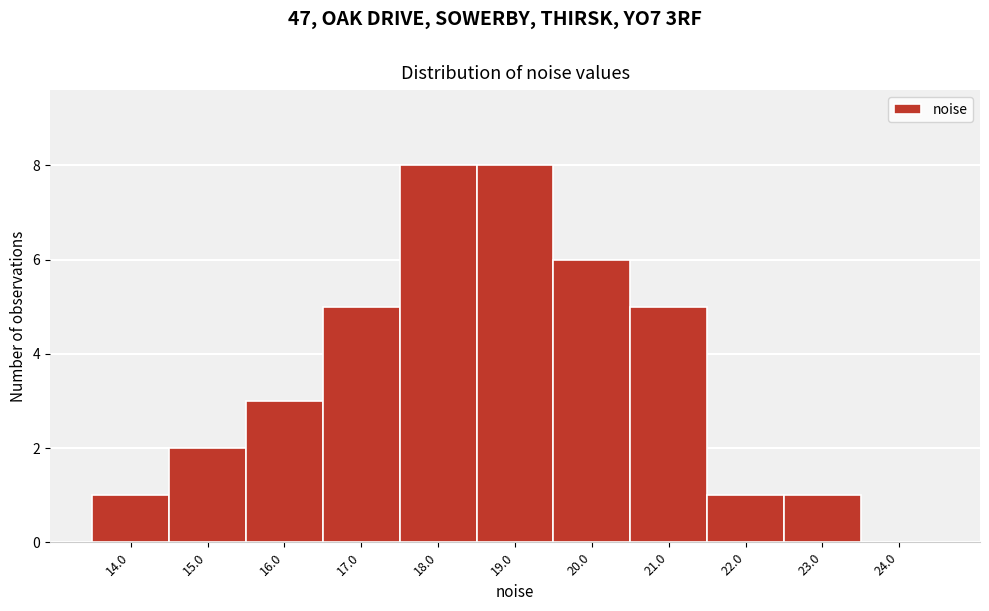

Reading left to right, extract all data points from this chart.

14.0=1	15.0=2	16.0=3	17.0=5	18.0=8	19.0=8	20.0=6	21.0=5	22.0=1	23.0=1	24.0=0